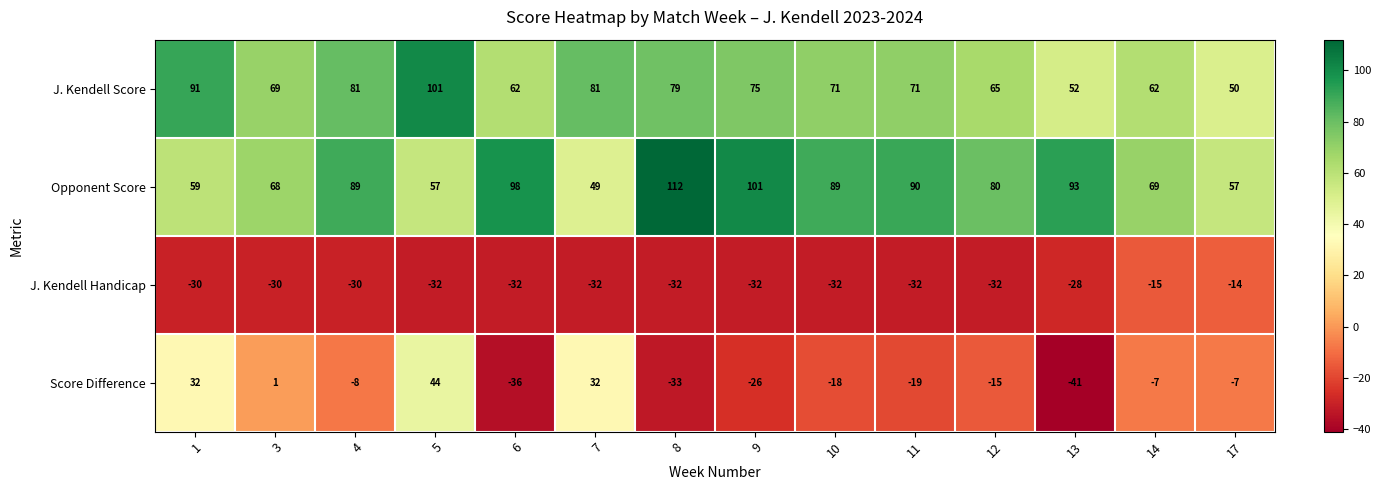

What value does the Opponent Score series have at 17?

57